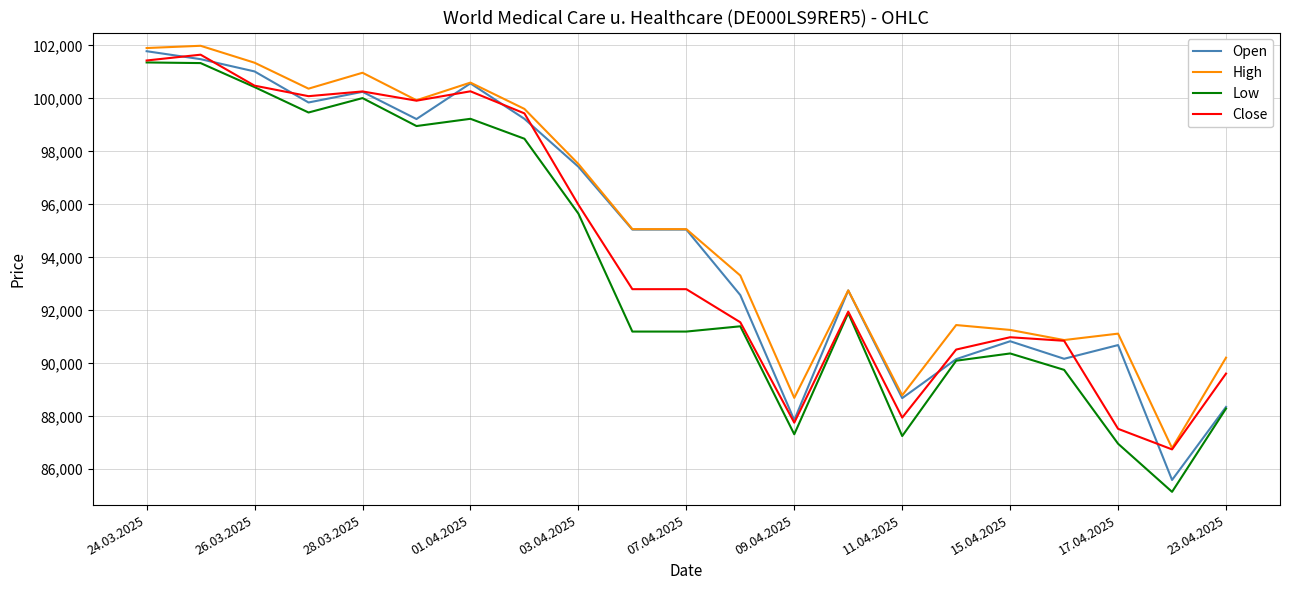

Which series has the widest spread of values?

Low